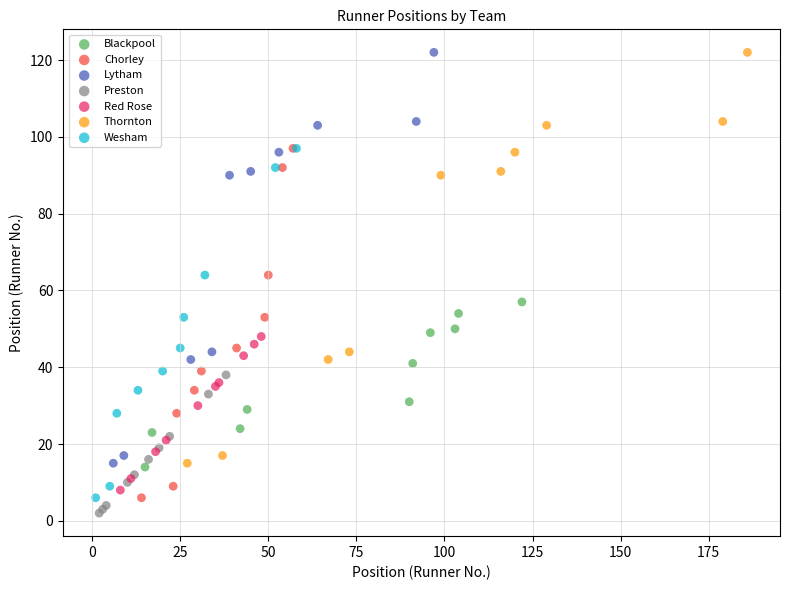

What are all the series names shown in the legend?

Blackpool, Chorley, Lytham, Preston, Red Rose, Thornton, Wesham